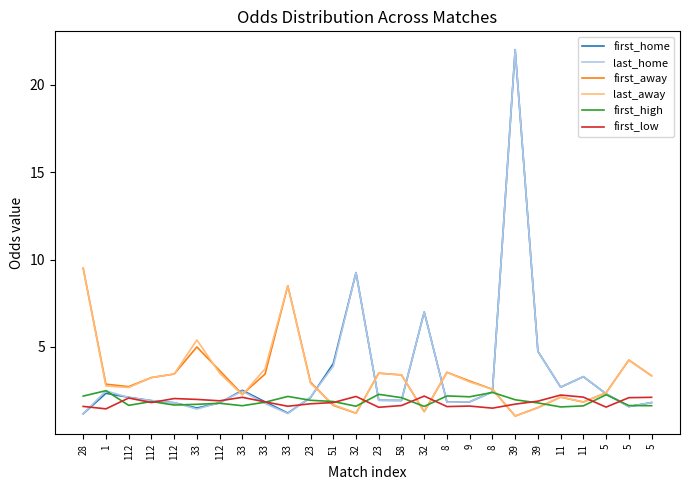

True or false: last_away and first_high intersect in this chart.

True